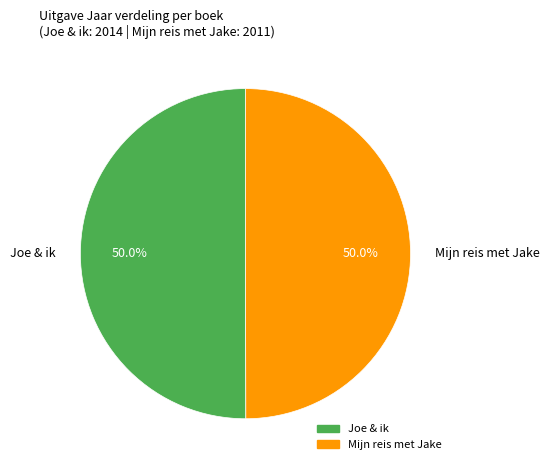

True or false: Mijn reis met Jake accounts for 50% of the total.

True